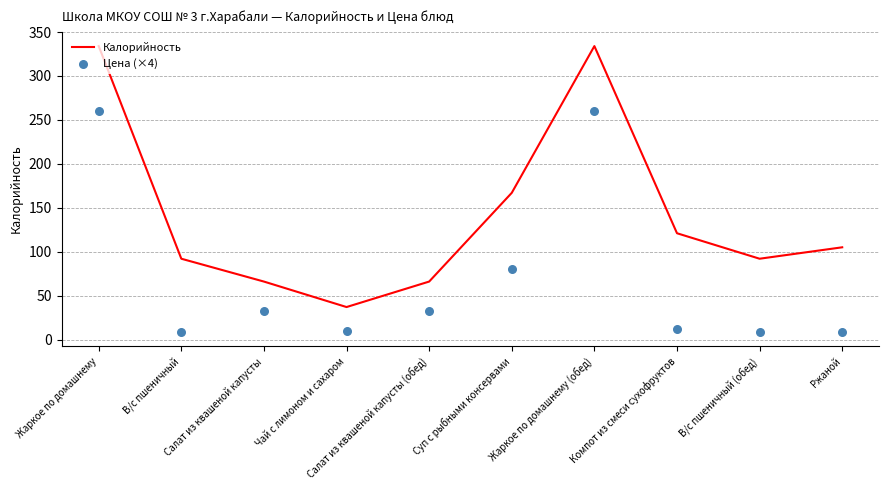

Is the value of Калорийность at Компот из смеси сухофруктов greater than the value of Цена (×4) at Чай с лимоном и сахаром?

Yes